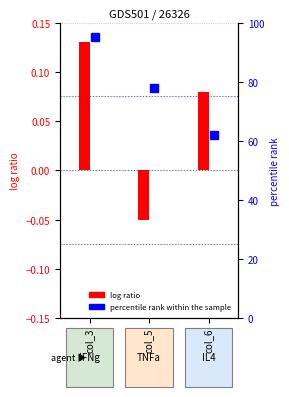

Reading left to right, transcribe all the data shown in this chart.

0.1	-0.1	0.1